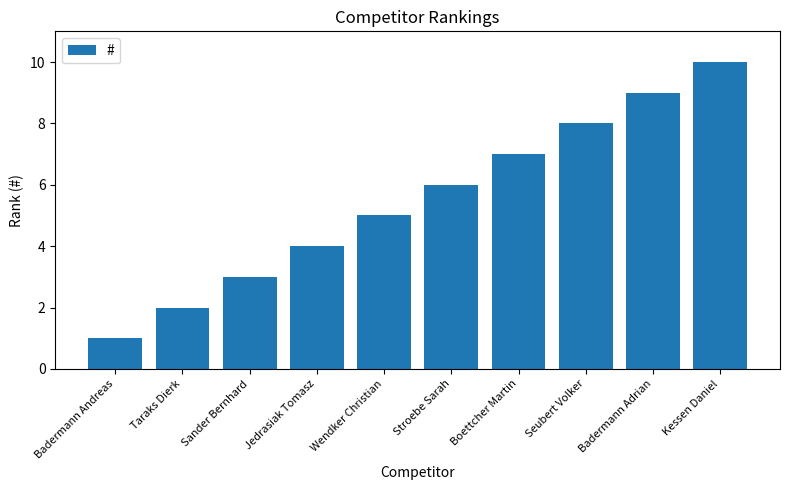

What is the difference between the second highest and second lowest values?

7